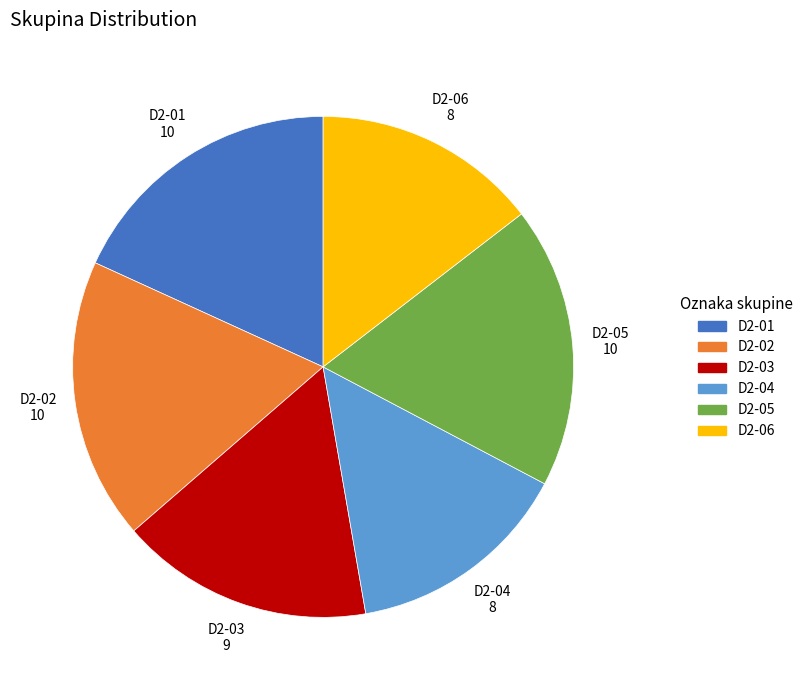

Is there a majority slice in this chart?

No